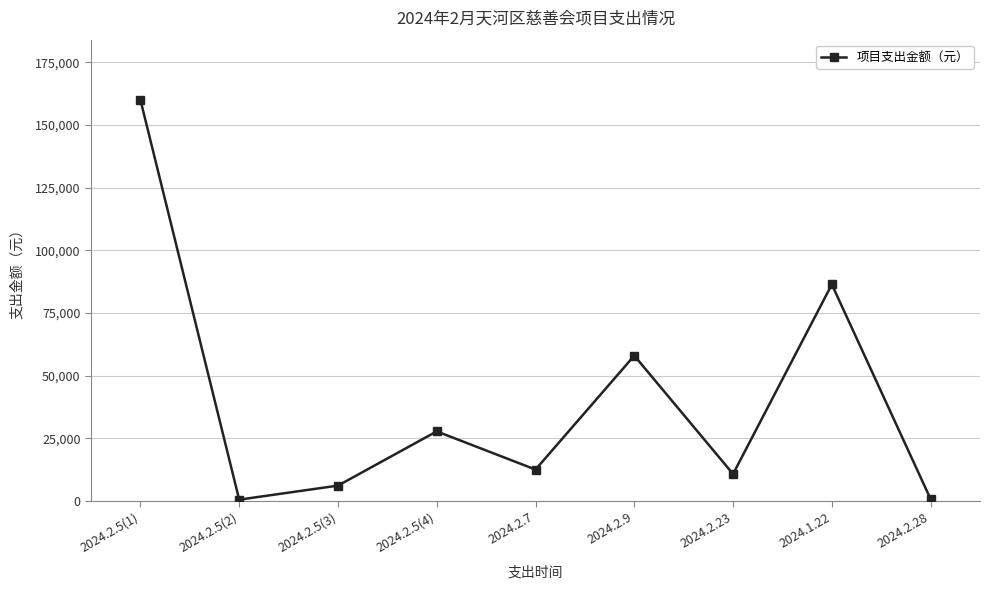

How many series are shown in this chart?

1